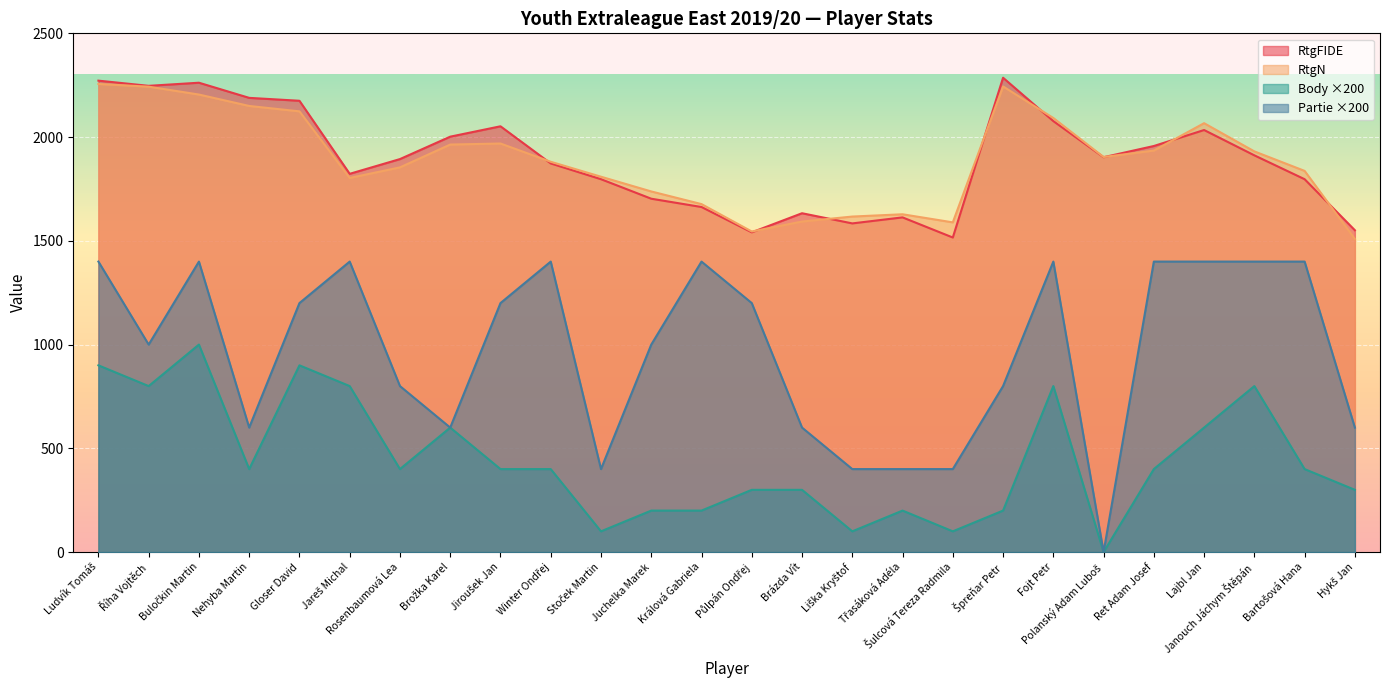

What is the sum of all RtgN values?

49164